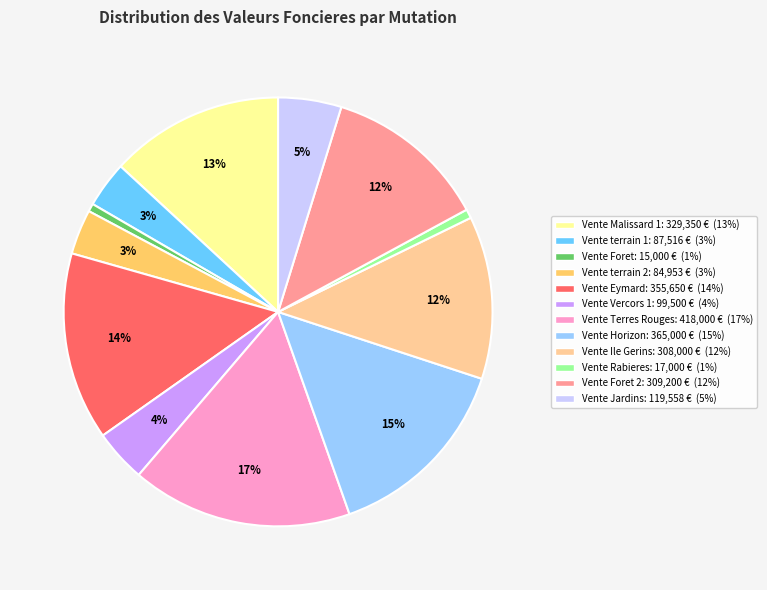

Count the number of slices in the pie.

12